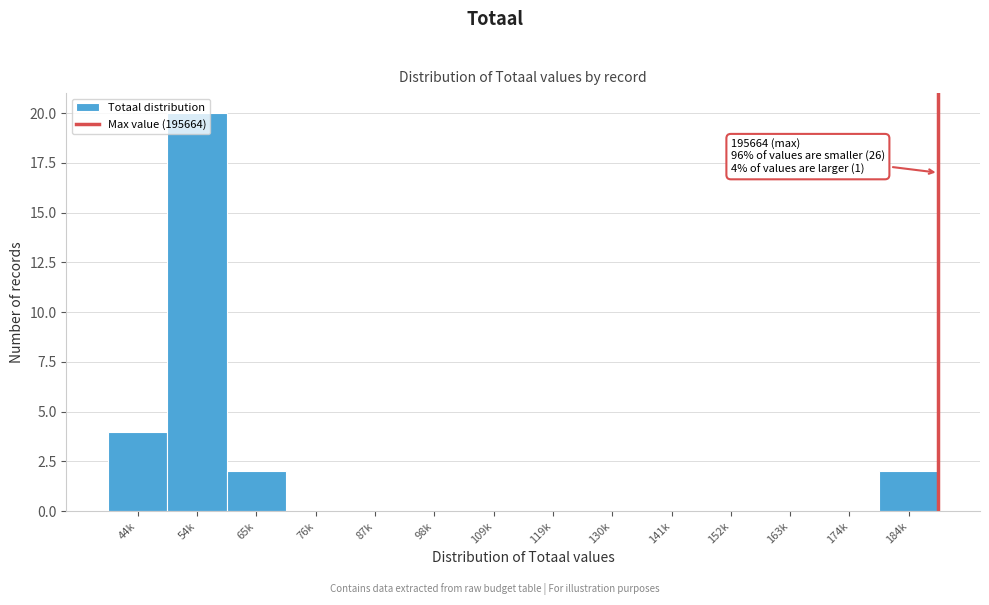

At which label is the value closest to 10?

44k